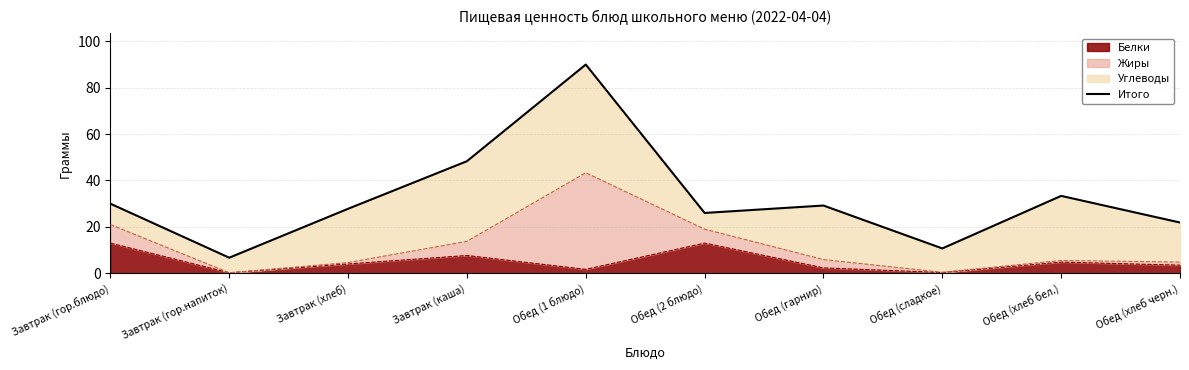

What is the value of the 7th point from the left?

29.2